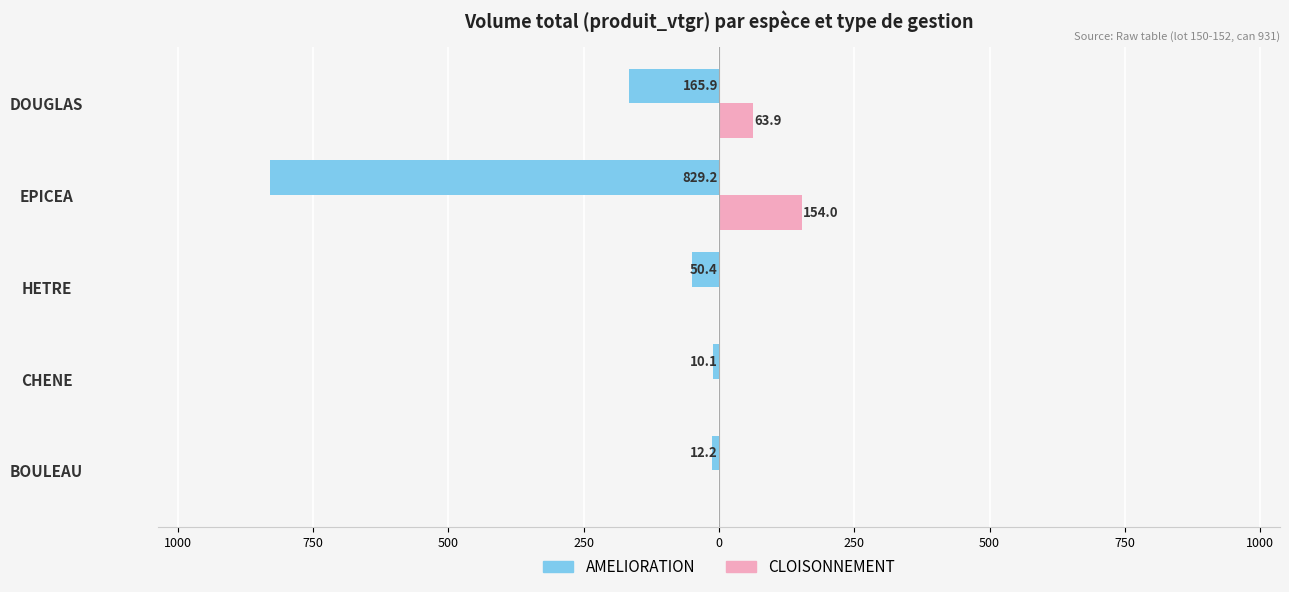

What is the average value of the AMELIORATION series?

-213.6